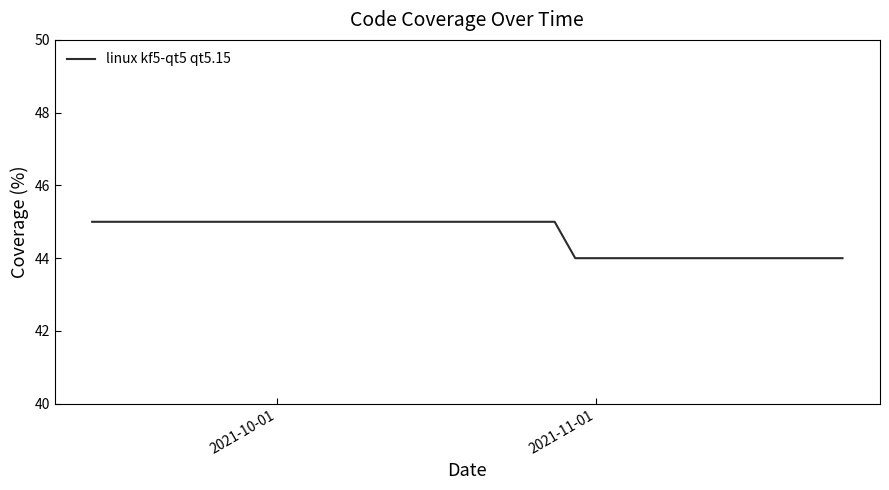

What is the average value?

44